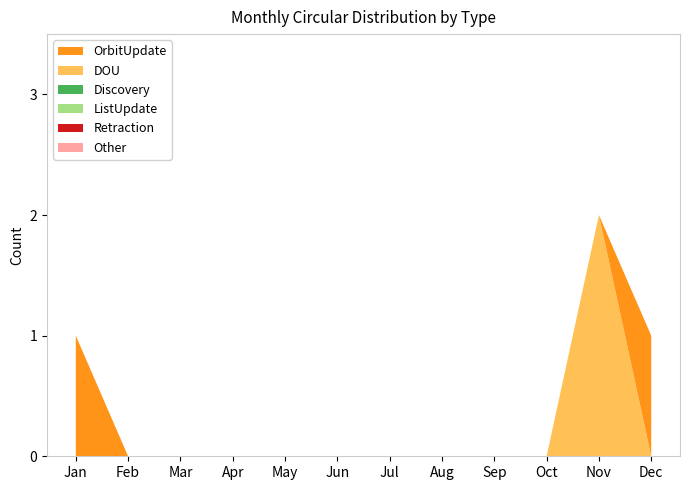

Reading left to right, transcribe all the data shown in this chart.

OrbitUpdate: Jan=1	Feb=0	Mar=0	Apr=0	May=0	Jun=0	Jul=0	Aug=0	Sep=0	Oct=0	Nov=0	Dec=1
DOU: Jan=0	Feb=0	Mar=0	Apr=0	May=0	Jun=0	Jul=0	Aug=0	Sep=0	Oct=0	Nov=2	Dec=0
Discovery: Jan=0	Feb=0	Mar=0	Apr=0	May=0	Jun=0	Jul=0	Aug=0	Sep=0	Oct=0	Nov=0	Dec=0
ListUpdate: Jan=0	Feb=0	Mar=0	Apr=0	May=0	Jun=0	Jul=0	Aug=0	Sep=0	Oct=0	Nov=0	Dec=0
Retraction: Jan=0	Feb=0	Mar=0	Apr=0	May=0	Jun=0	Jul=0	Aug=0	Sep=0	Oct=0	Nov=0	Dec=0
Other: Jan=0	Feb=0	Mar=0	Apr=0	May=0	Jun=0	Jul=0	Aug=0	Sep=0	Oct=0	Nov=0	Dec=0